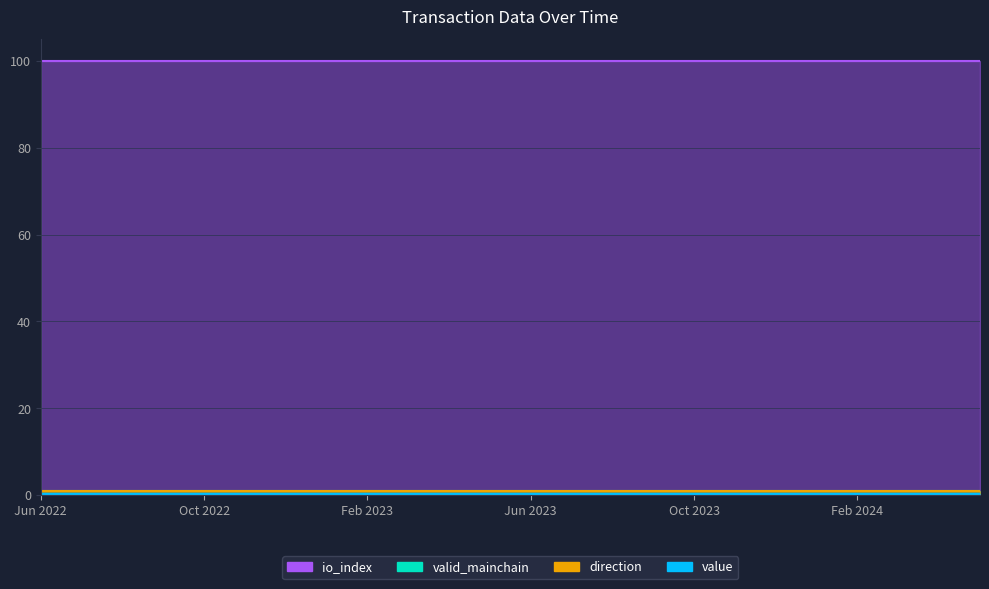

True or false: direction has more than 0 interior local peaks.

False